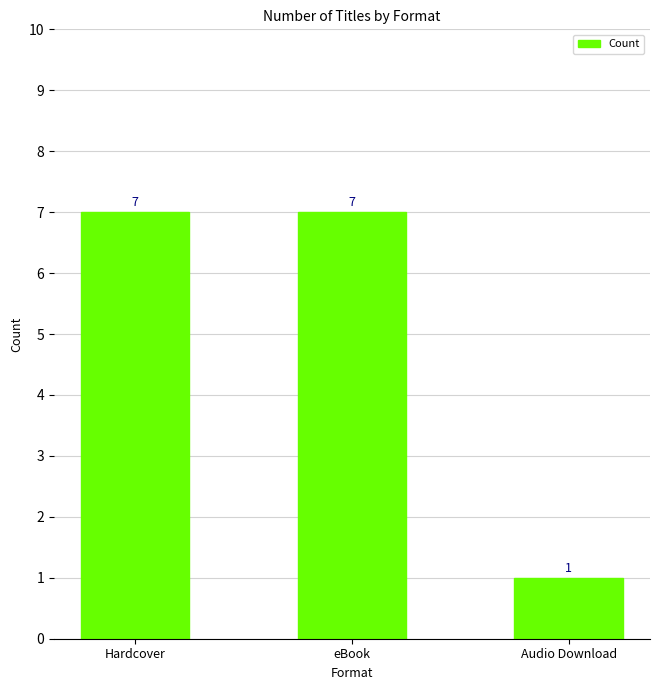

What value does the data have at Audio Download?

1